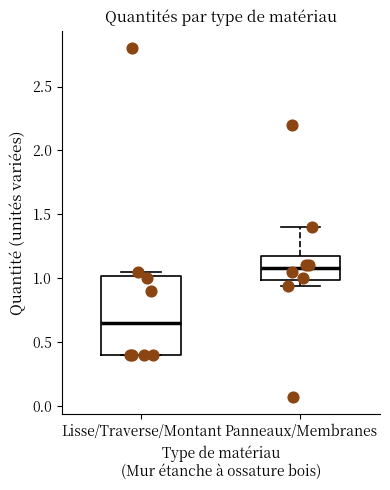

Reading left to right, read every box against the y-axis: the position of its median line, the range the box covers, and the ends of its whiskers. The values are not printed on the chart, so give them approximately, as read against the axis.

Lisse/Traverse/Montant: median 0.65, box 0.40 to 1.00, whiskers 0.40 to 1.05
Panneaux/Membranes: median 1.10, box 1.00 to 1.20, whiskers 0.95 to 1.40